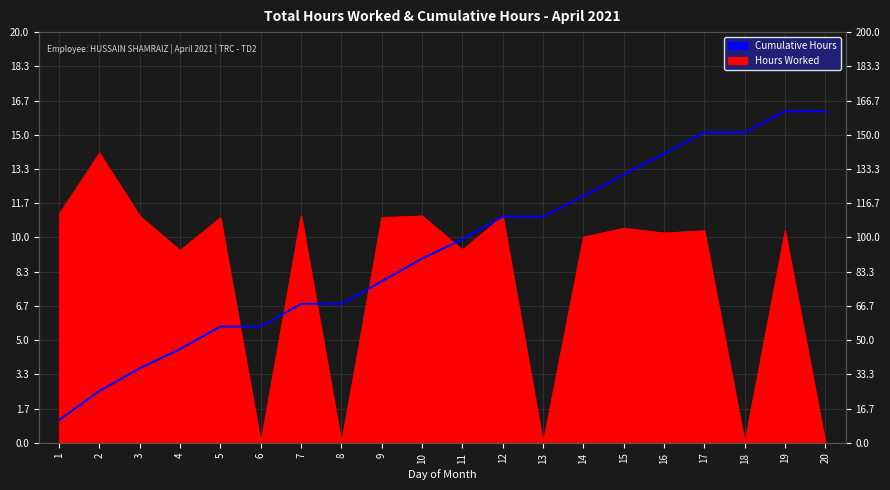

What is the sum of the values at 8 and 2?

92.9